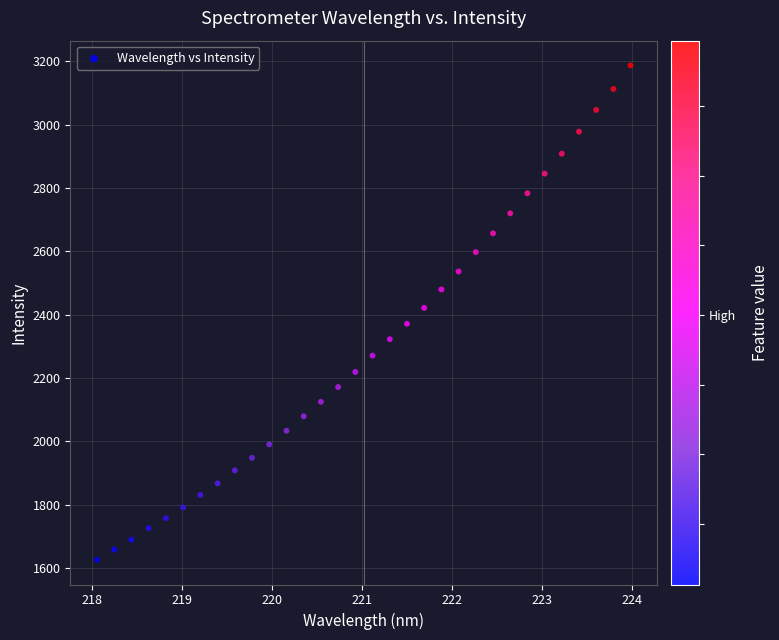

What is the range of X values (max minus min)?

5.9